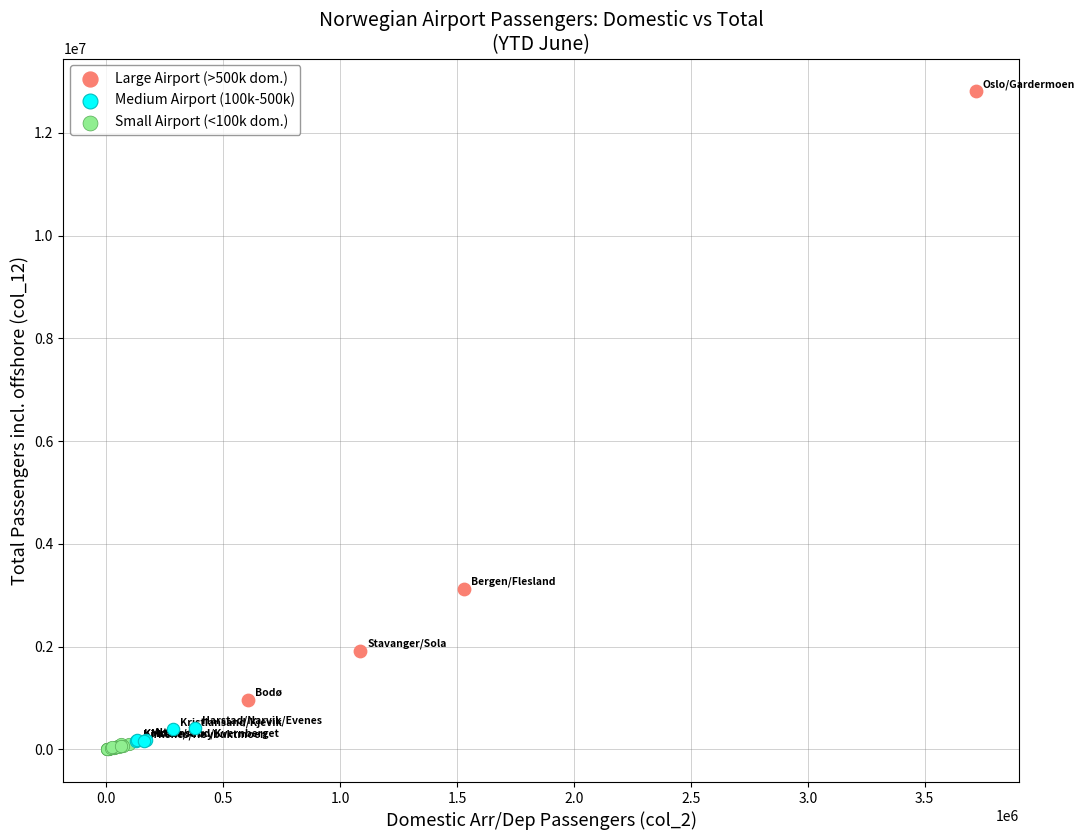

Which series reaches the maximum Y coordinate?

Large Airport (>500k dom.)